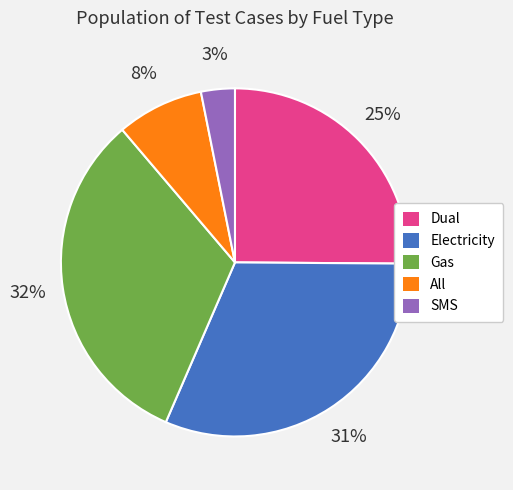

True or false: SMS accounts for 3% of the total.

True